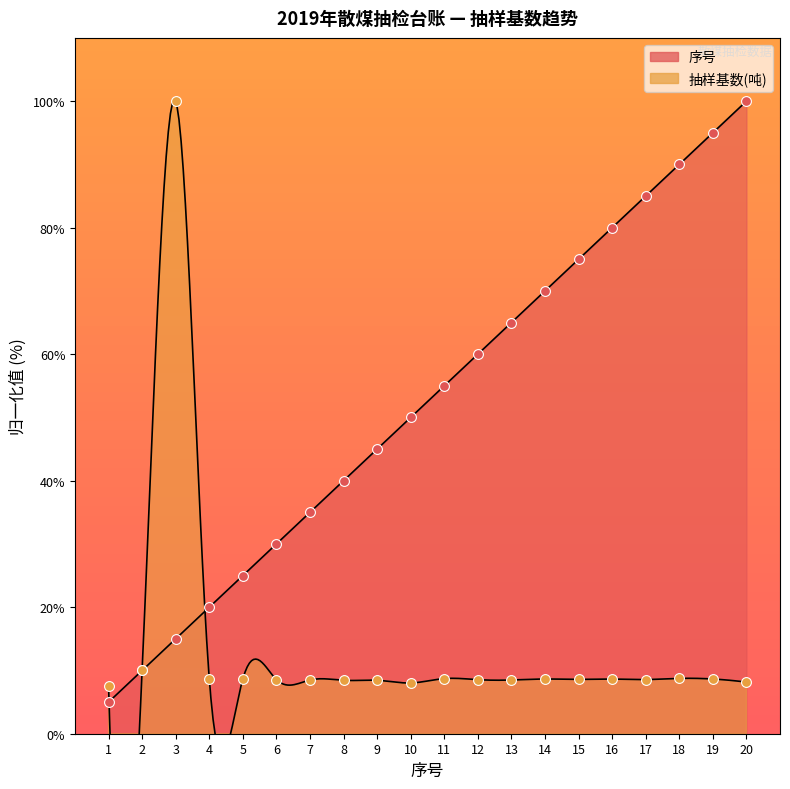

What is the total value across all series at 18?

98.7